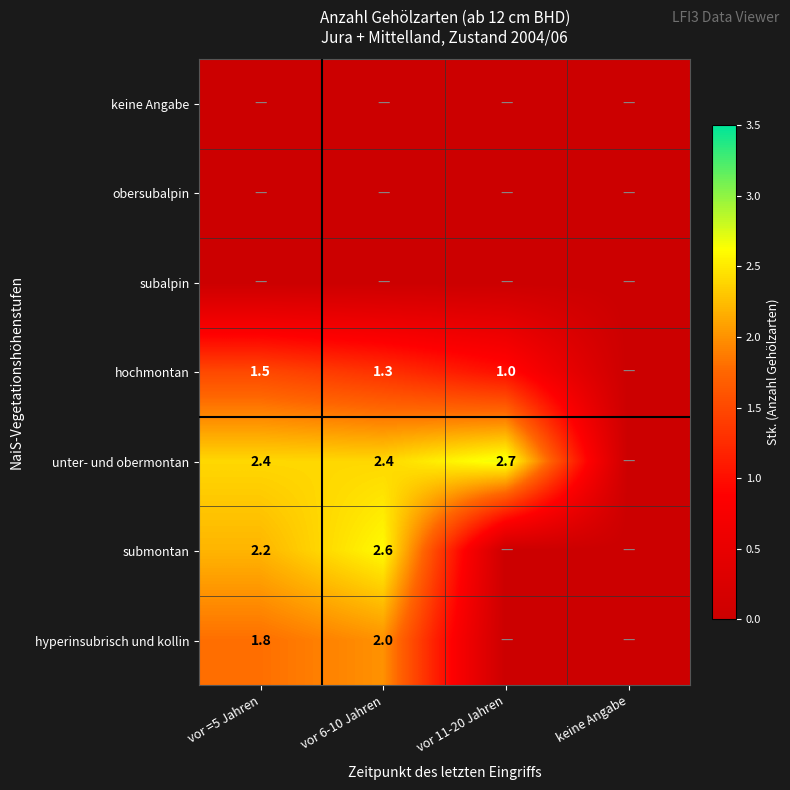

The value of unter- und obermontan at vor 6-10 Jahren is 1.6. True or false?

False